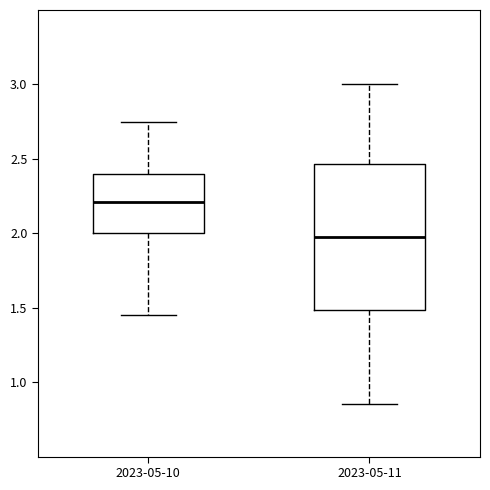

Which box is the tallest, from its lower edge to its upper edge?

2023-05-11